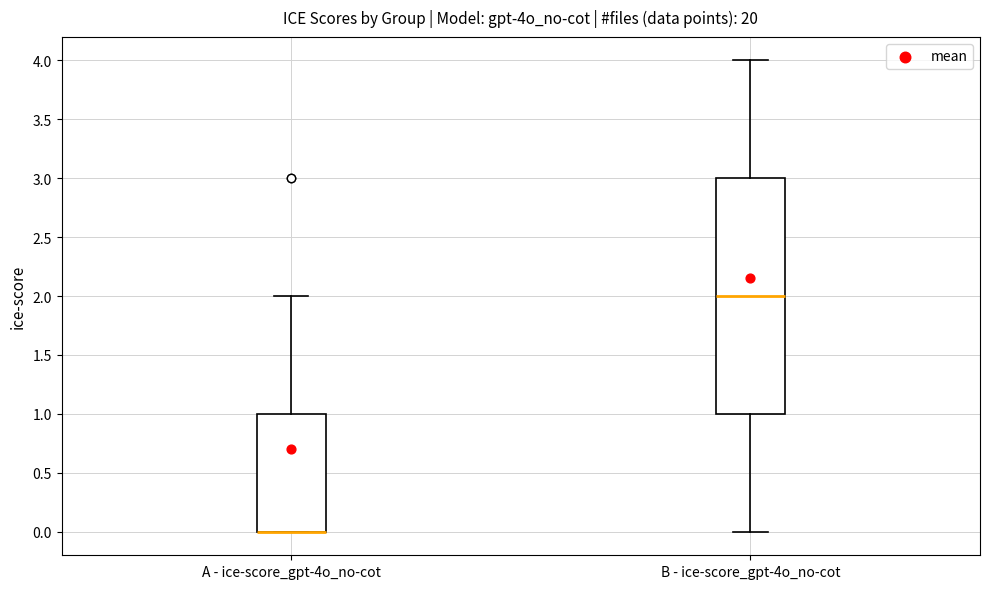

Which box is the tallest, from its lower edge to its upper edge?

B - ice-score_gpt-4o_no-cot